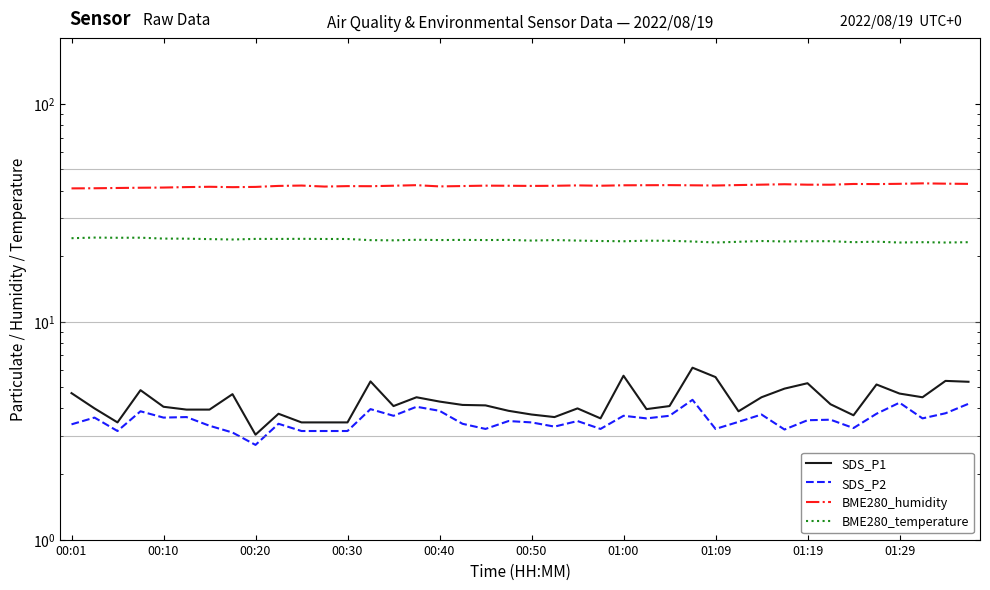

What is the approximate value of BME280_temperature at 00:10?

24.3